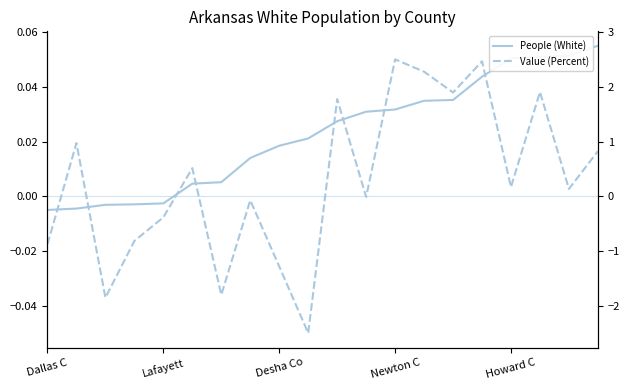

List the labels in order of Value (Percent) value, smallest first.

9, Desha Co, 6, 8, Dallas C, Newton C, Howard C, 7, 11, 18, 16, 5, 19, Lafayett, 10, 14, 17, 13, 15, 12